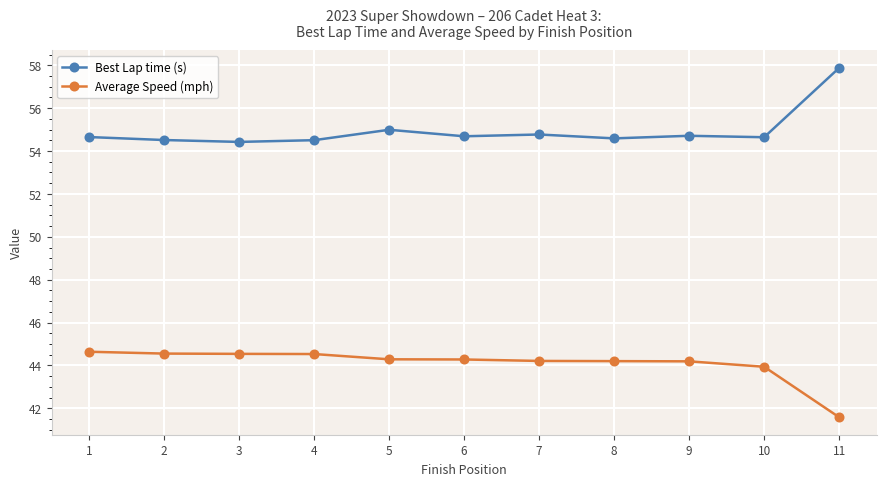

How many categories are shown in the chart?

11